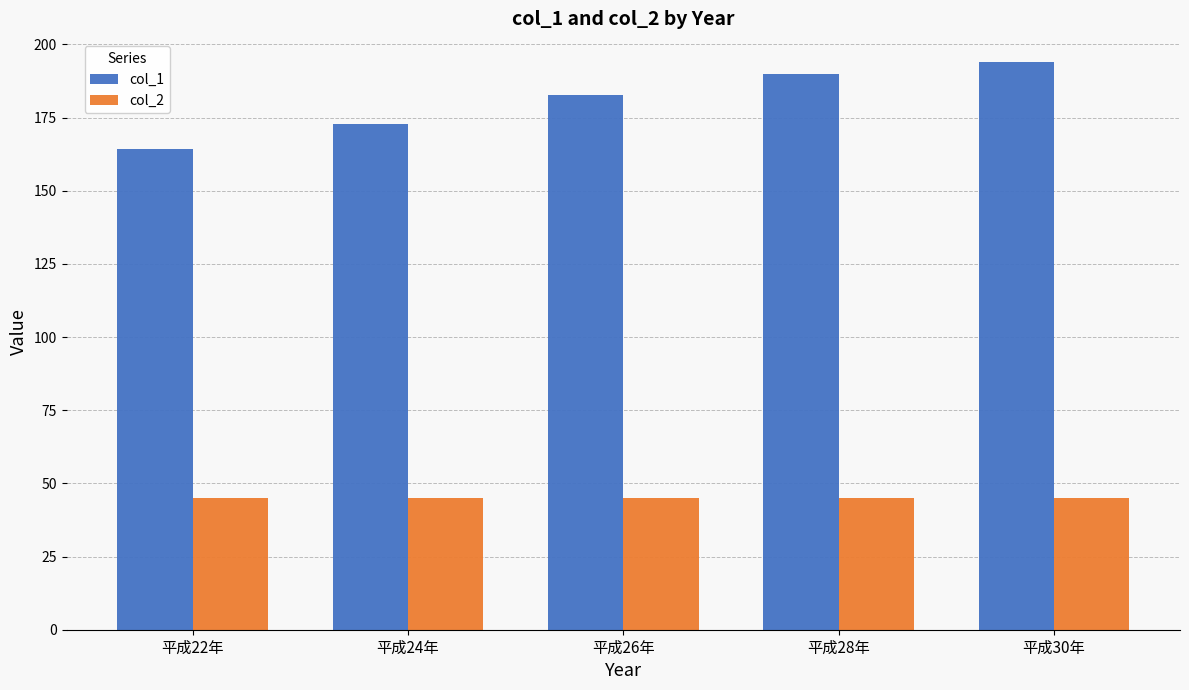

What value does the col_2 series have at 平成24年?

45.0